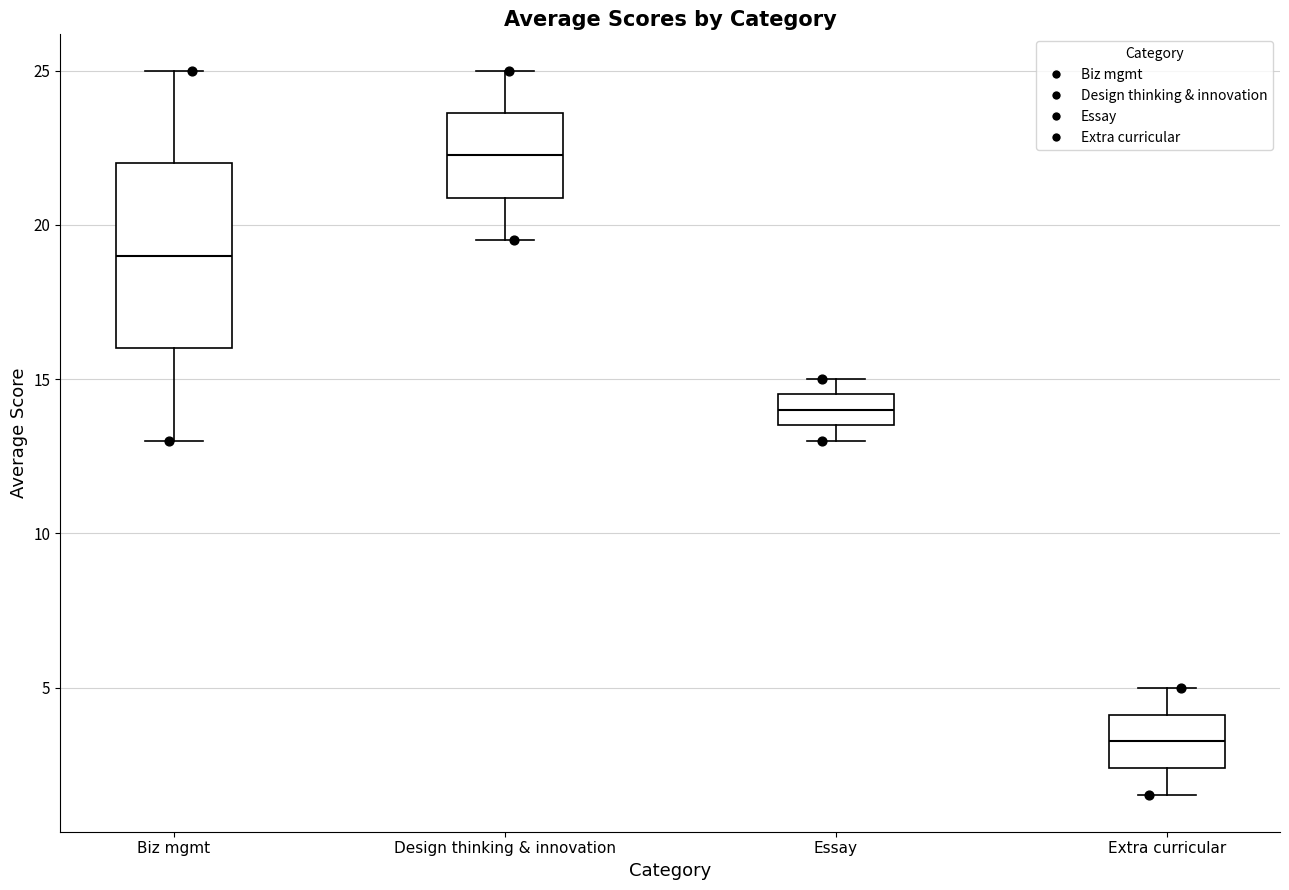

Which box's median line is the highest?

Design thinking & innovation